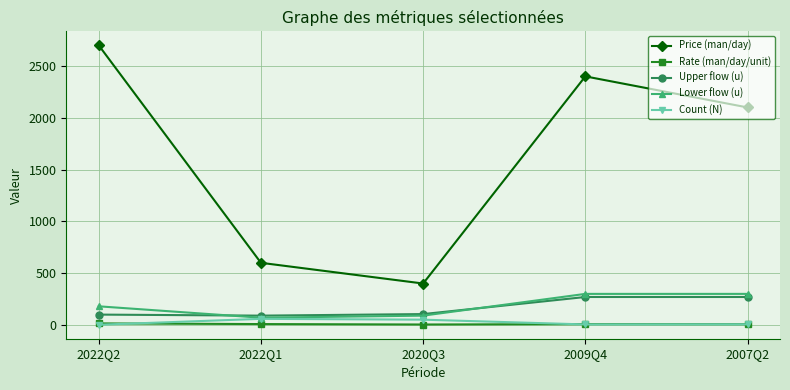

What is the maximum value shown in the chart?

2700.0